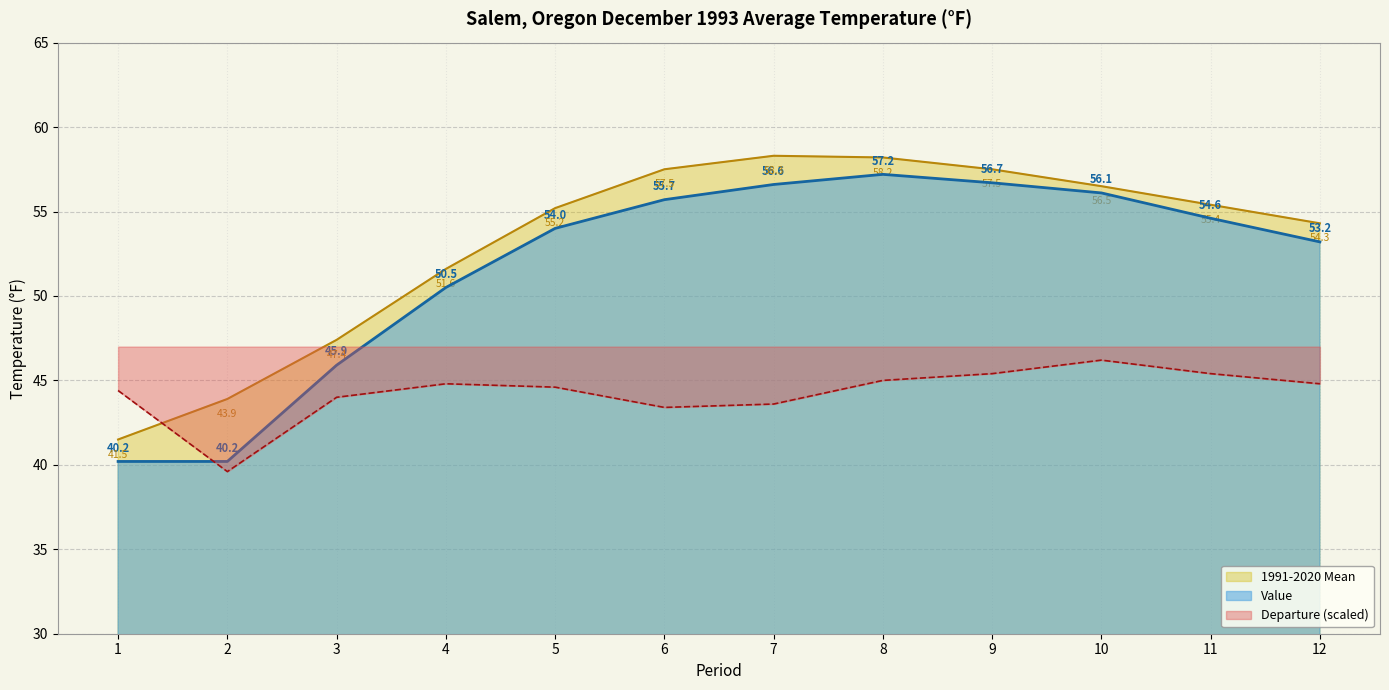

Rank the series at 1 from highest to lowest value.

Departure (scaled), 1991-2020 Mean, Value